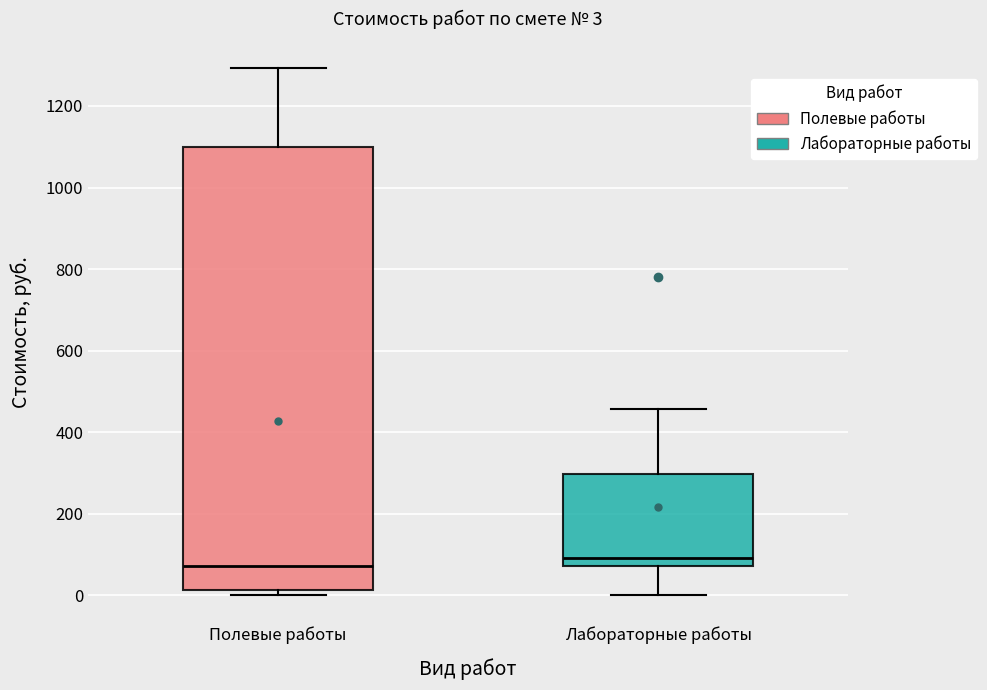

Which box is the tallest, from its lower edge to its upper edge?

Полевые работы